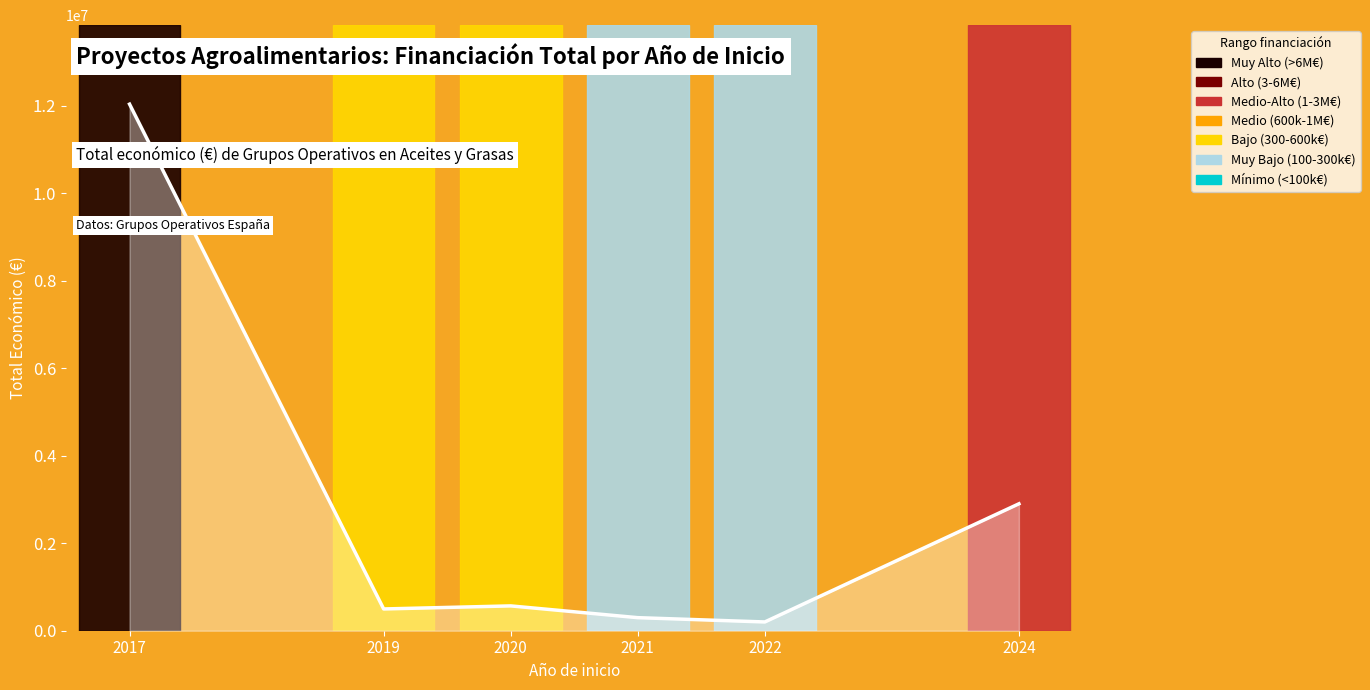

Which category has the lowest value across all series?

2022